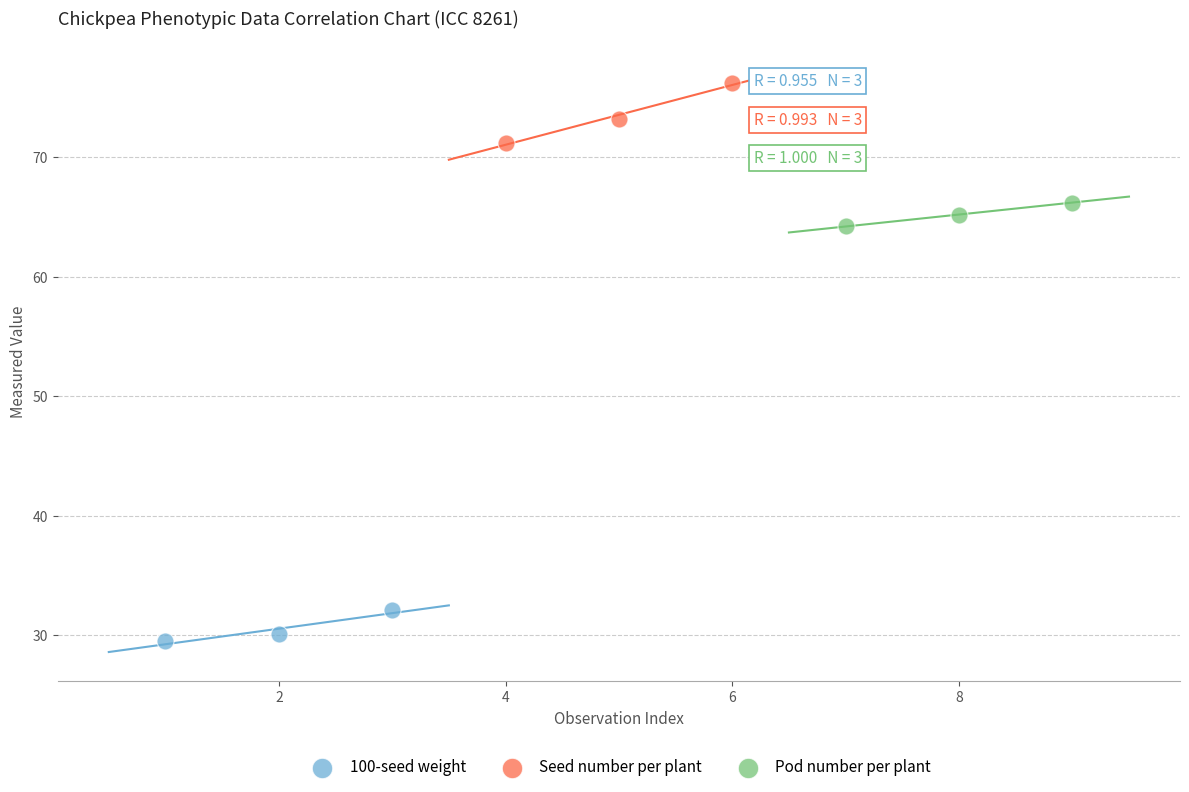

Which series reaches the maximum Y coordinate?

Seed number per plant